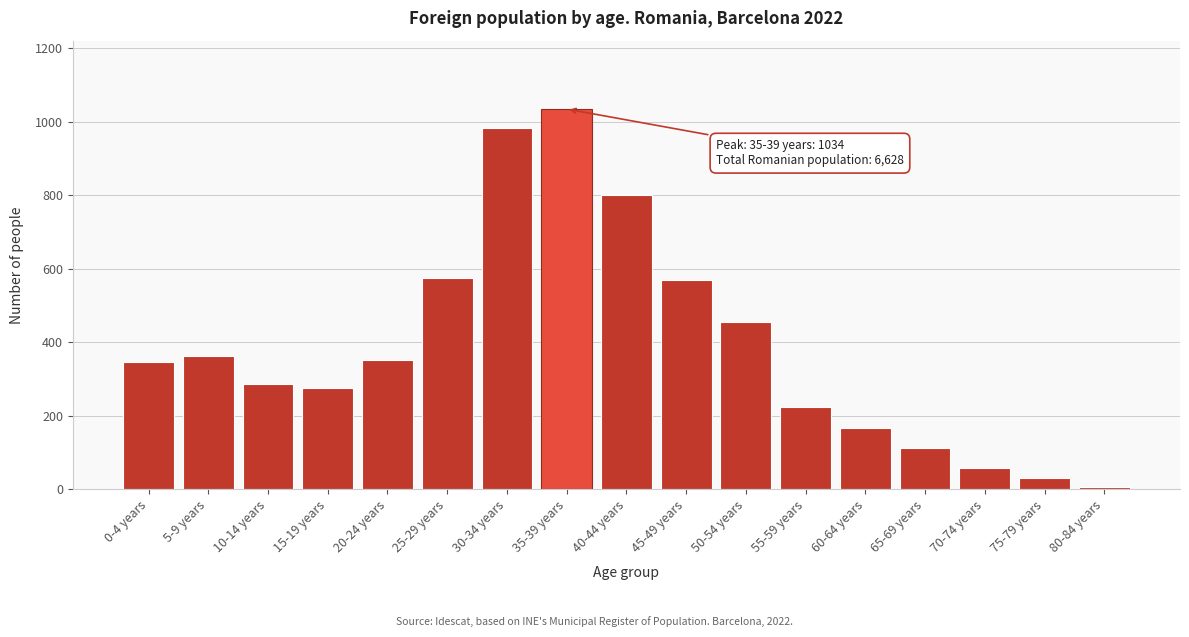

What is the label of the 5th bar from the right?

60-64 years